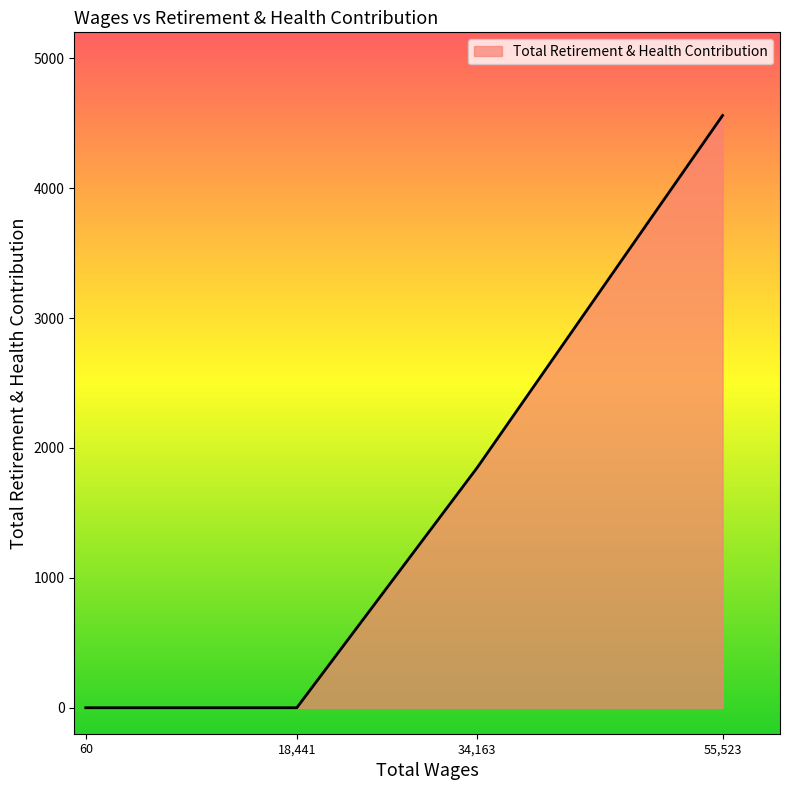

What is the difference between the maximum and minimum values?

4560